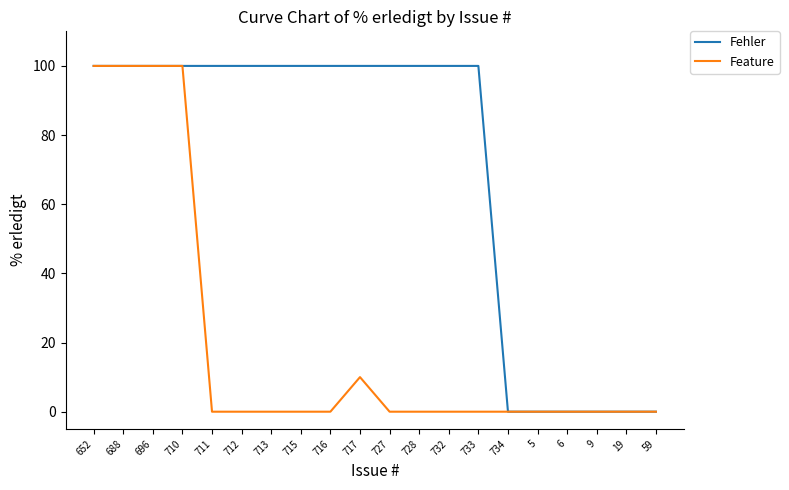

Does the chart have visible grid lines?

No